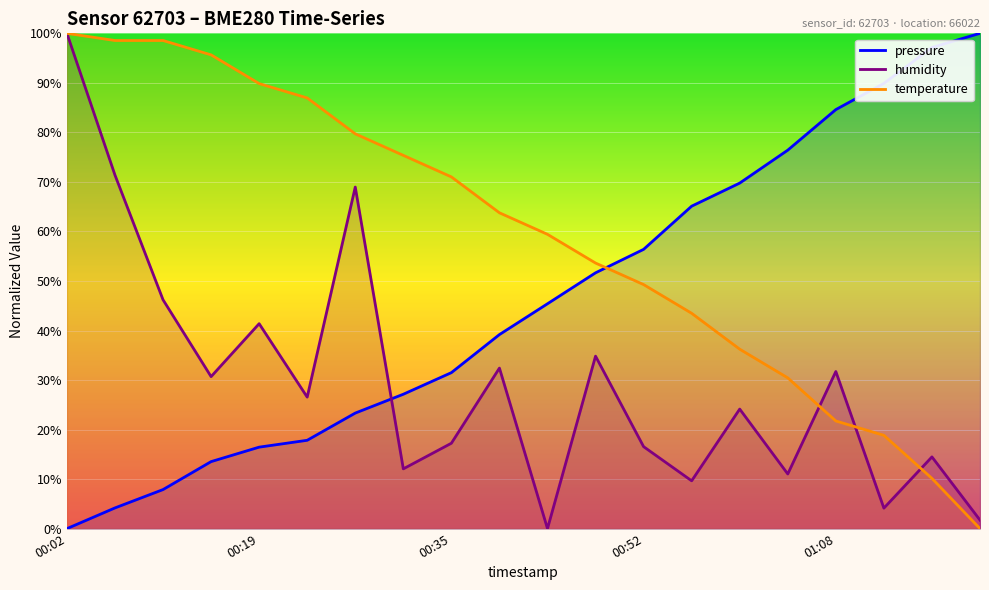

What are all the series names shown in the legend?

pressure, humidity, temperature